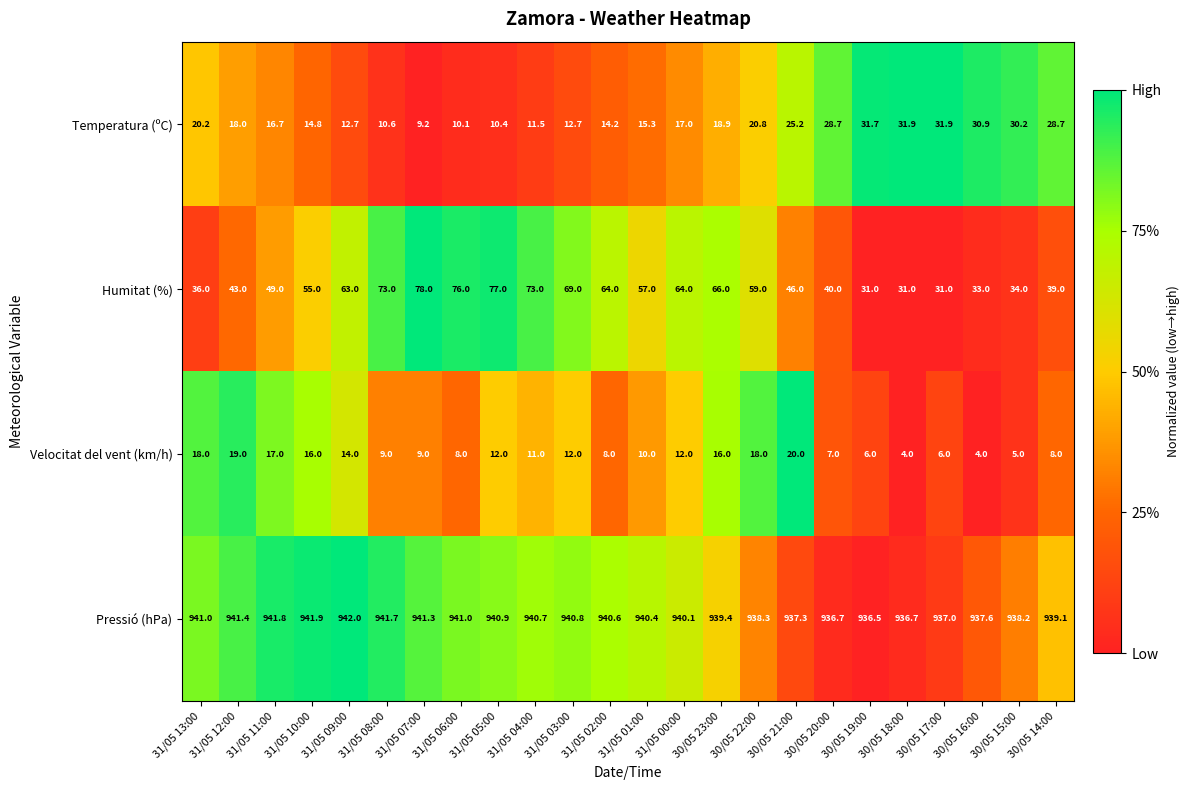

What is the total value across all series at 31/05 06:00?

1035.1